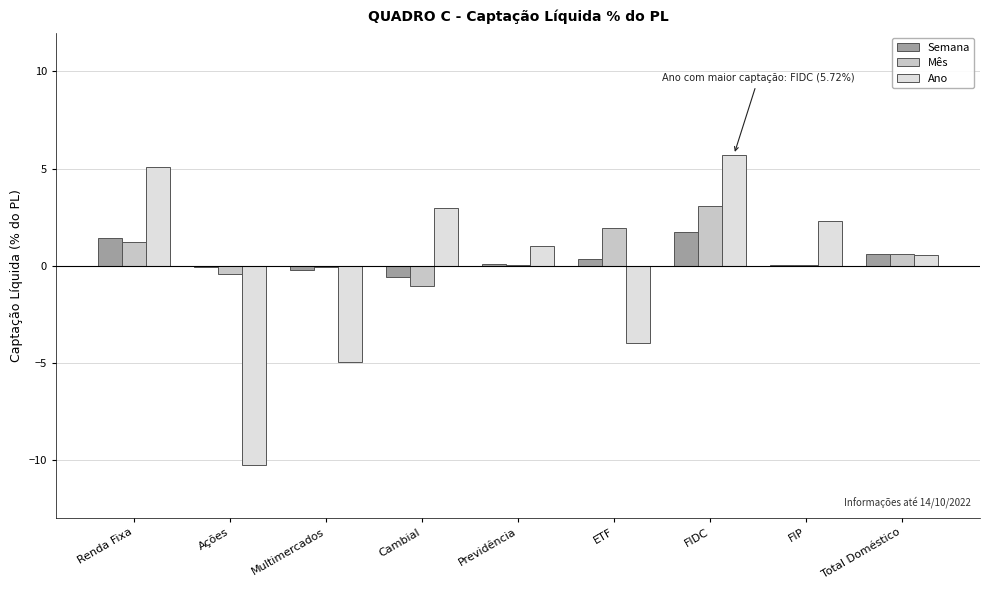

Read the Semana value at Cambial.

-0.6